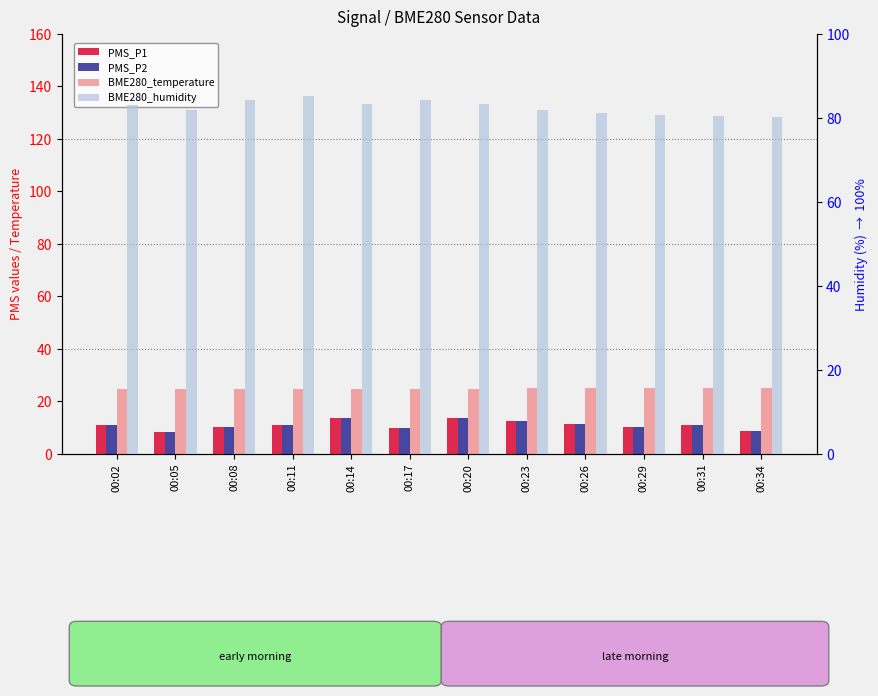

What is the value of the BME280_temperature bar at the 8th from the left?

24.9